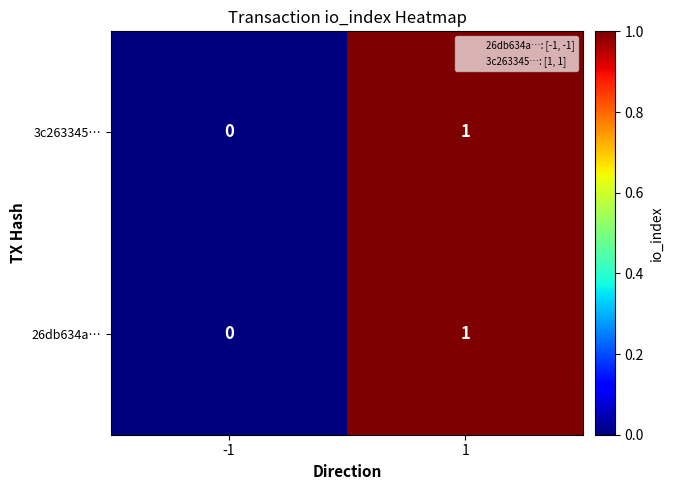

True or false: 3c263345… has a value of 1 at -1.

False